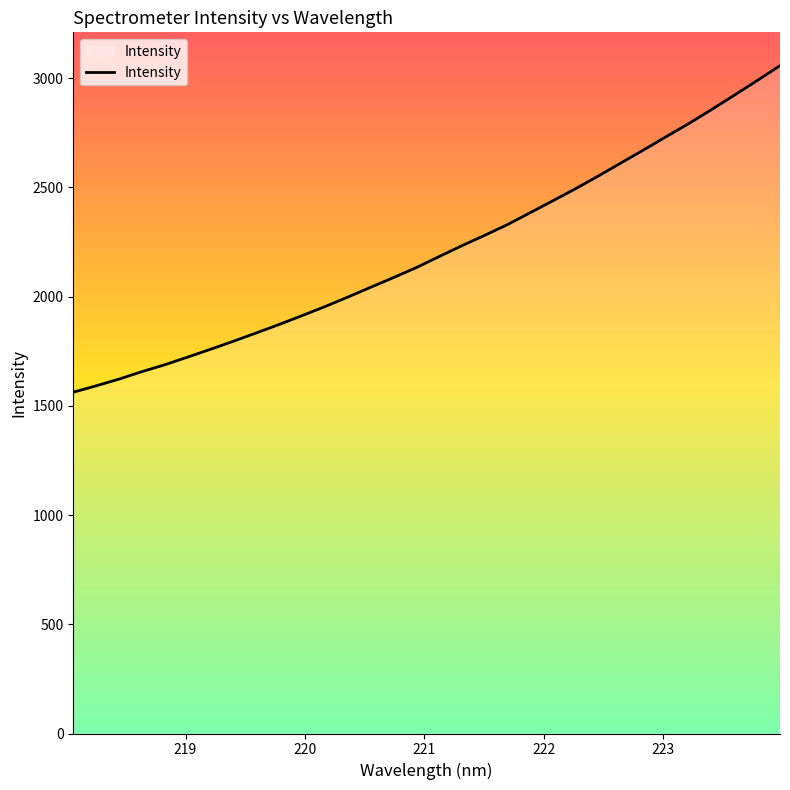

What is the greatest value displayed?

3056.9